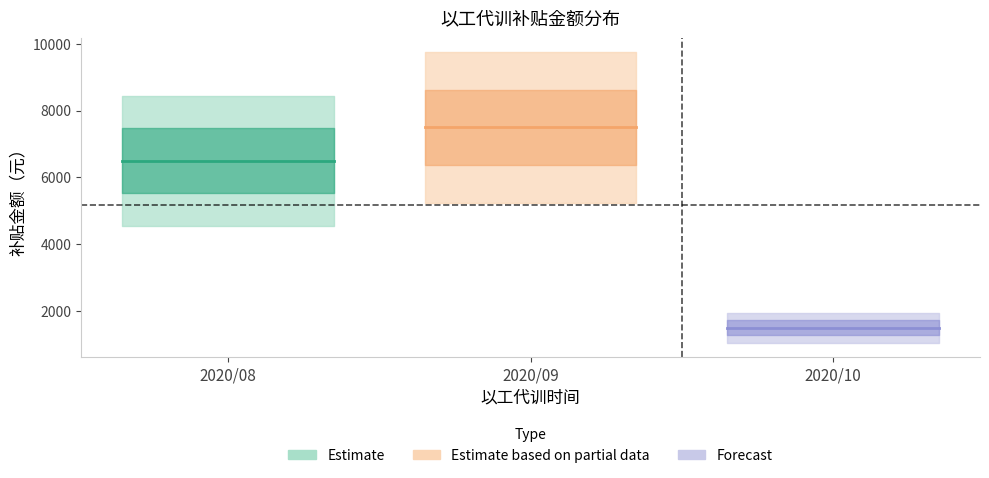

Rank the series by their average value, from highest to lowest.

Estimate based on partial data, Estimate, Forecast